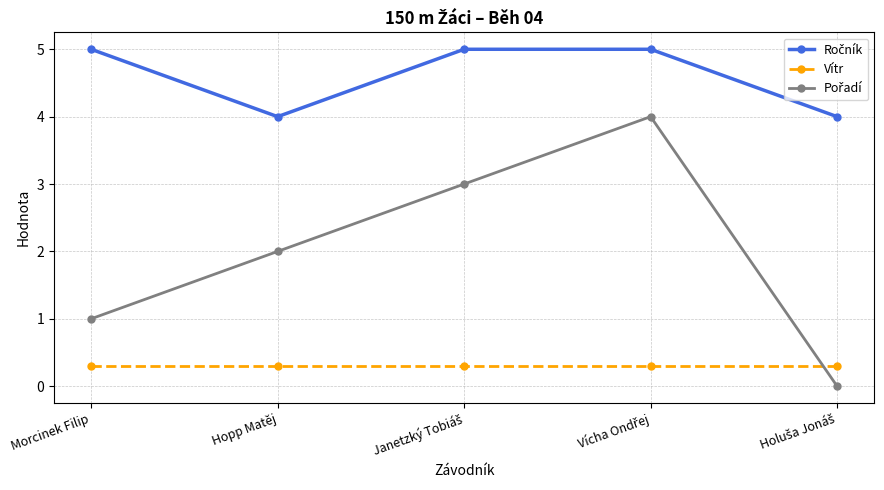

How many distinct data groups are displayed?

3